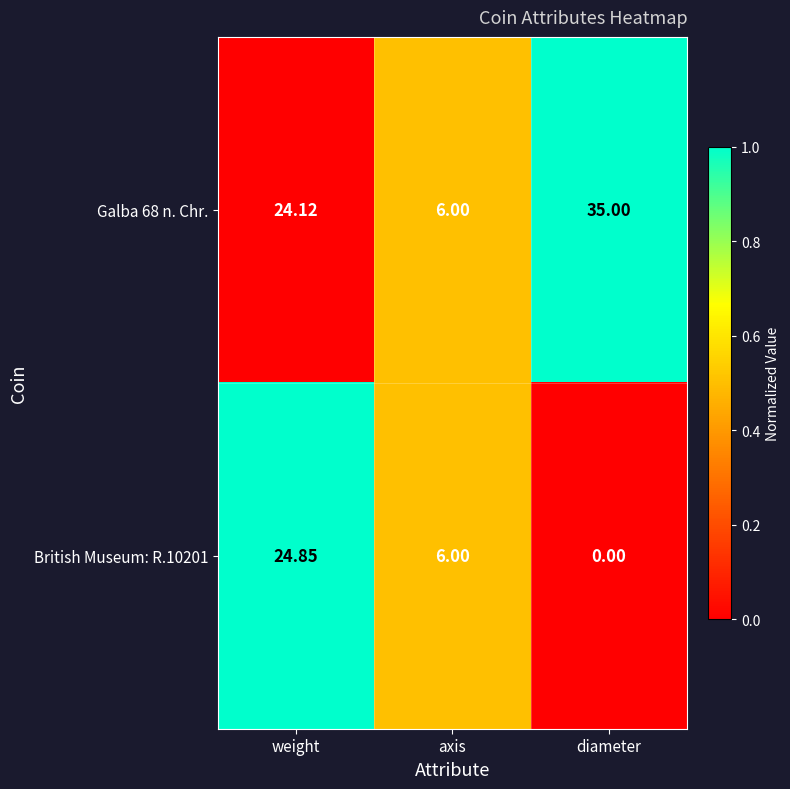

Which category has the lowest value across all series?

diameter